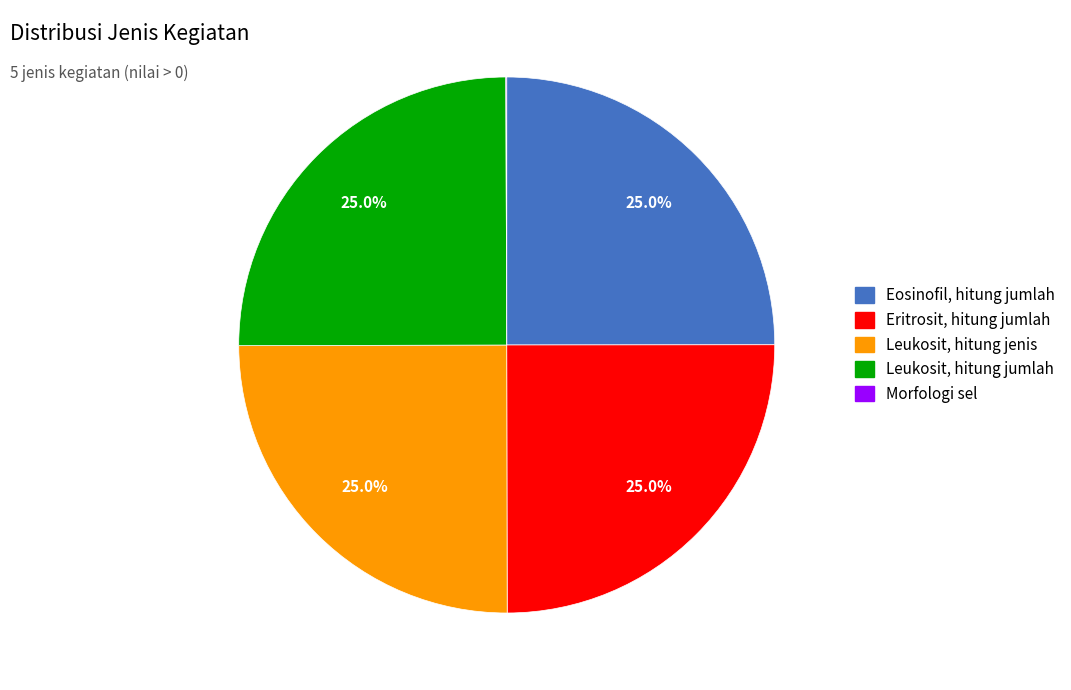

How much of the chart is everything except Leukosit, hitung jumlah?

75.0%